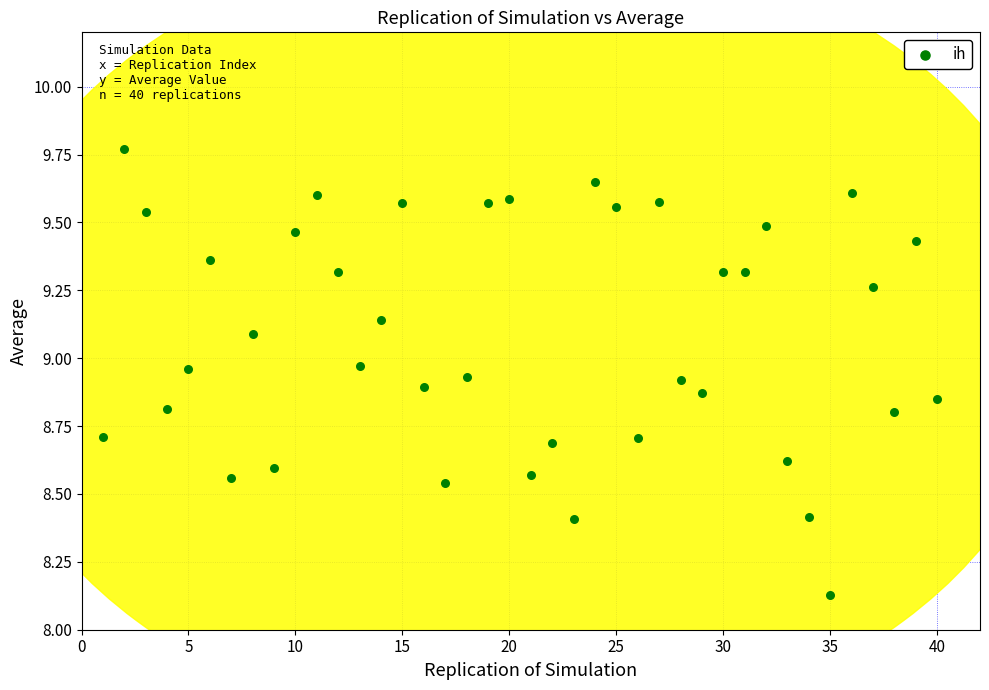

What is the range of Y values (max minus min)?

1.6